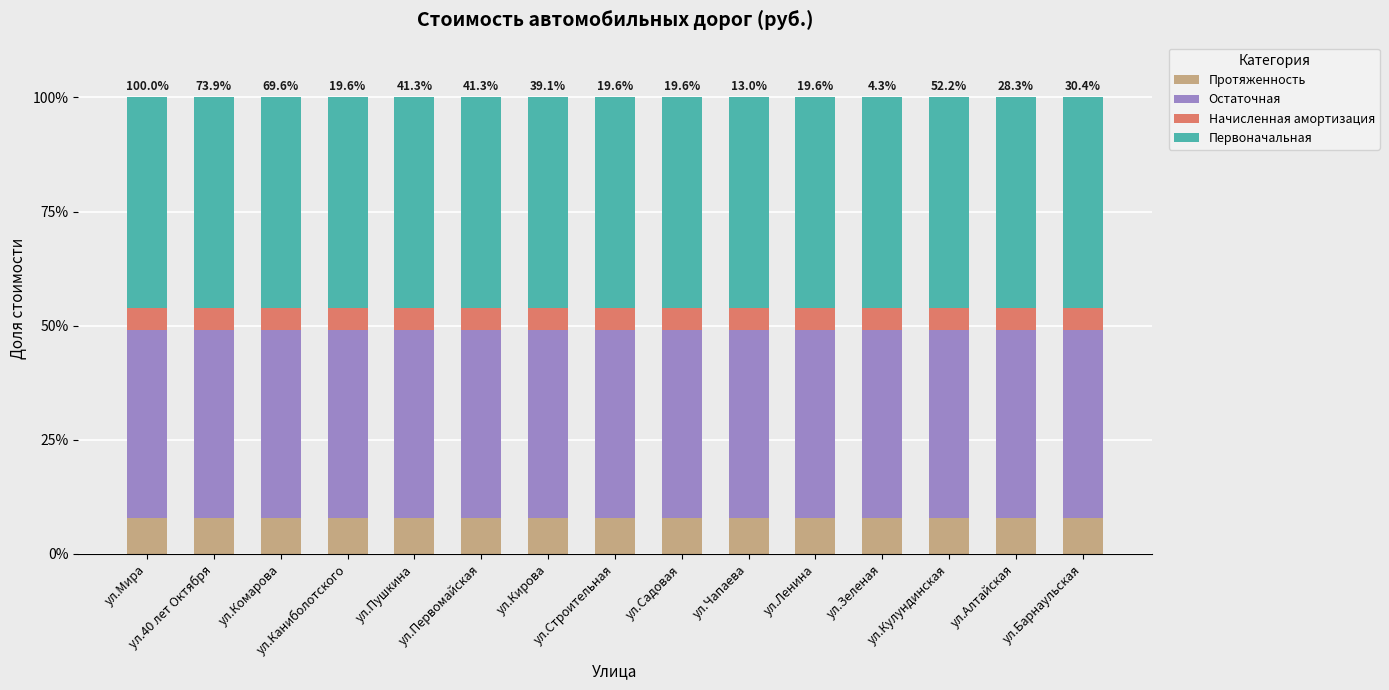

Is it true that Остаточная equals 0.4 at ул.Кирова?

True